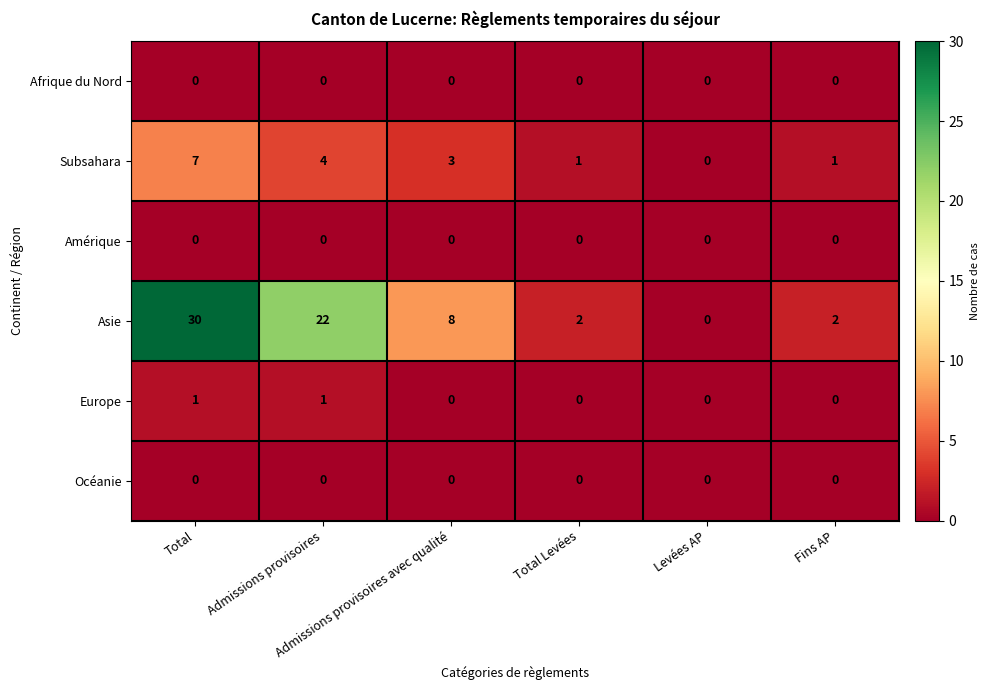

Which series has the largest total across all categories?

Asie